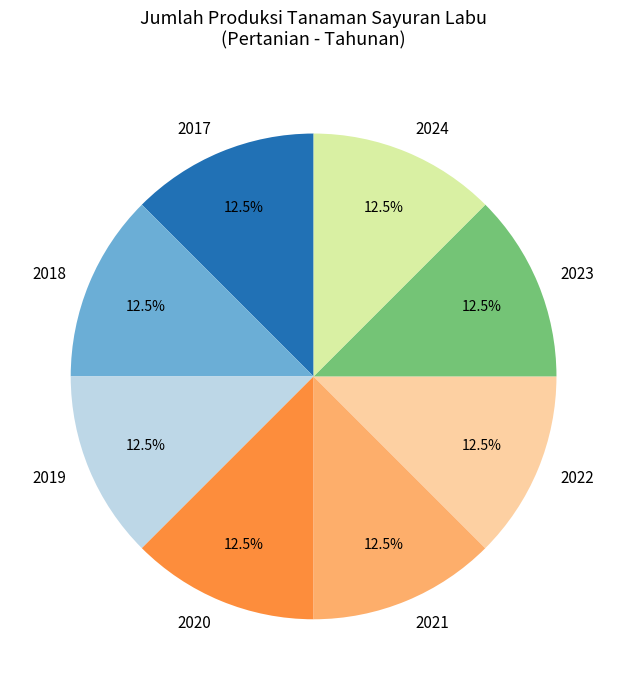

What is the ratio of the value at 2024 to the value at 2017?

1.0